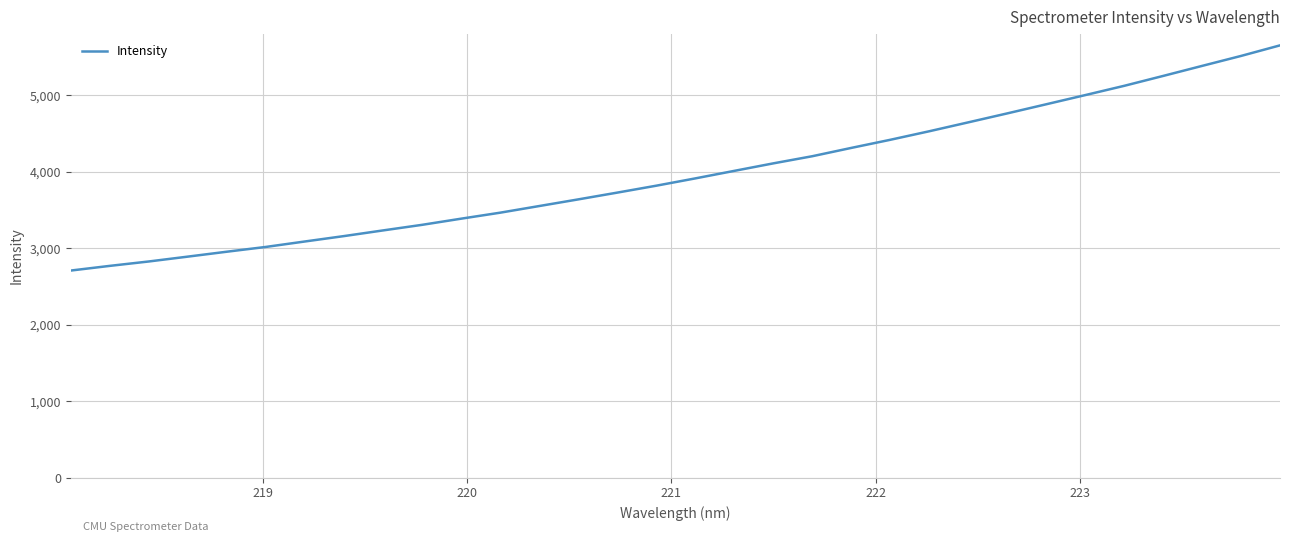

What is the difference between the maximum and minimum values?

2946.1